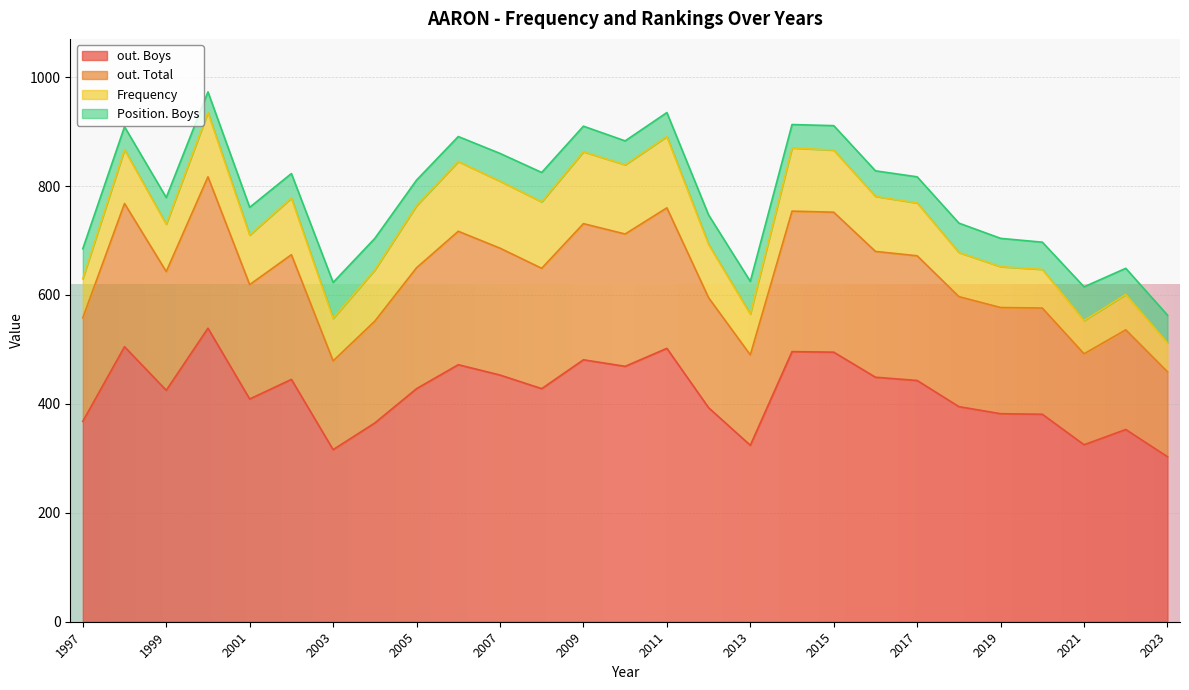

What is the difference between the Frequency values at 2014 and 2003?

38